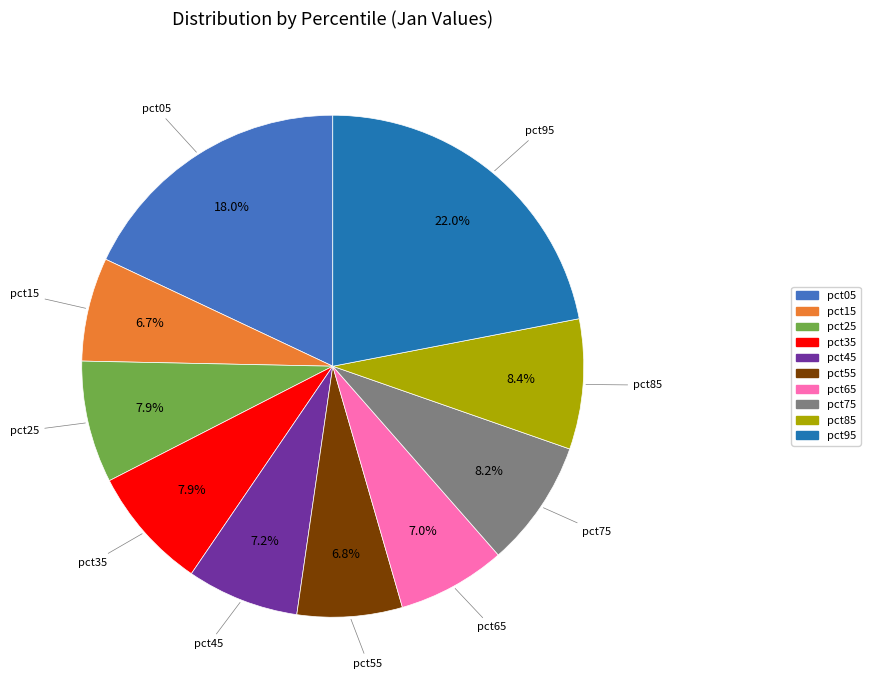

To the nearest percent, what is the difference between the pct35 and pct55 slice percentages?

1%